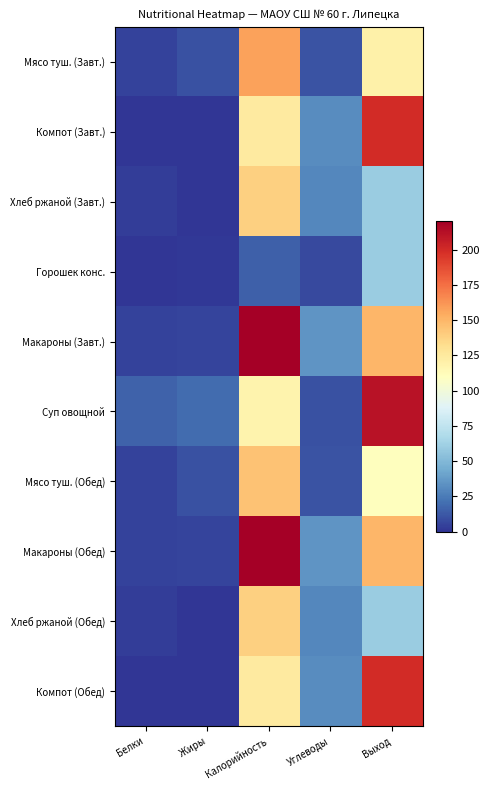

Rank the series at Калорийность from highest to lowest value.

Макароны (Завт.), Макароны (Обед), Мясо туш. (Завт.), Мясо туш. (Обед), Хлеб ржаной (Завт.), Хлеб ржаной (Обед), Компот (Завт.), Компот (Обед), Суп овощной, Горошек конс.